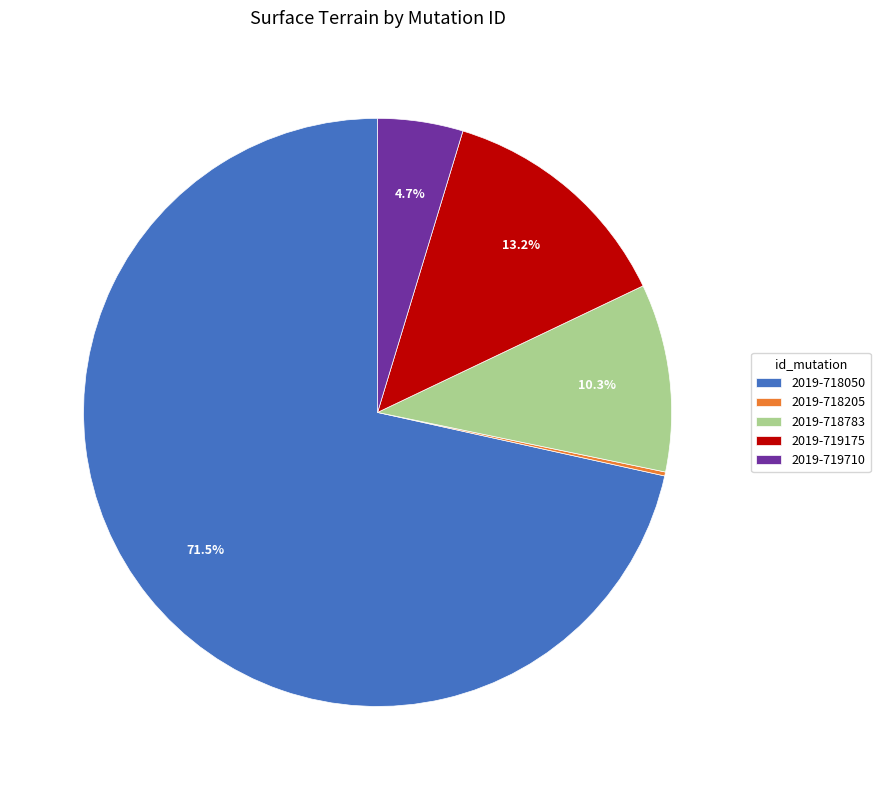

Between 2019-718783 and 2019-719710, which is larger?

2019-718783